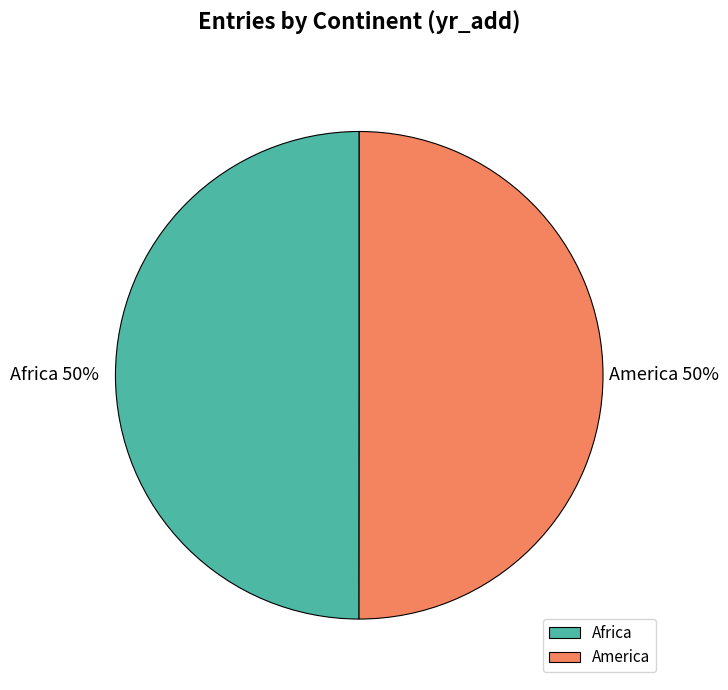

The America slice represents 42% of the pie. True or false?

False